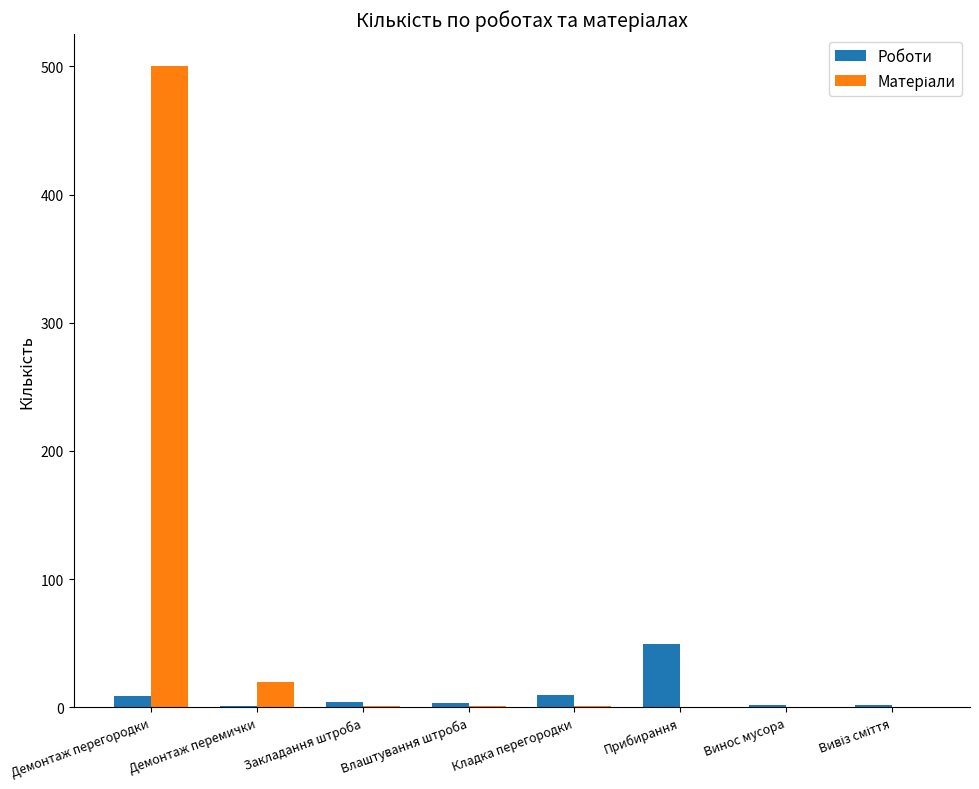

How many groups of bars are there?

8